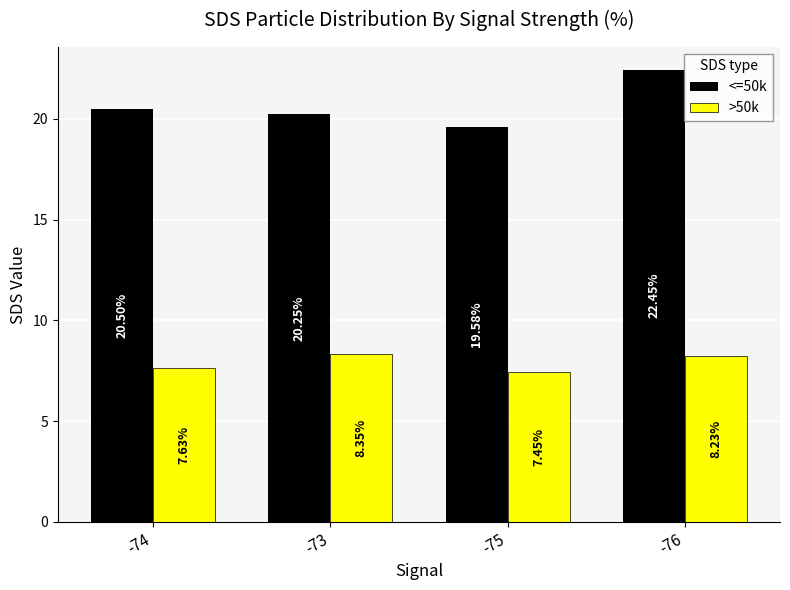

List the series in order of their peak value, highest first.

<=50k, >50k